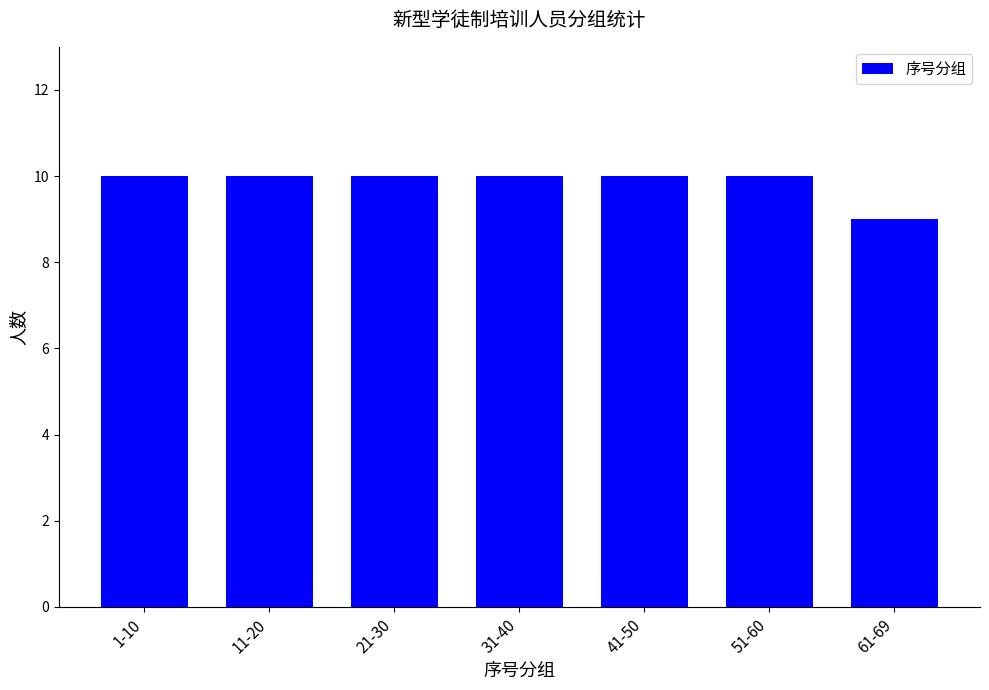

What is the label of the 1st bar from the right?

61-69